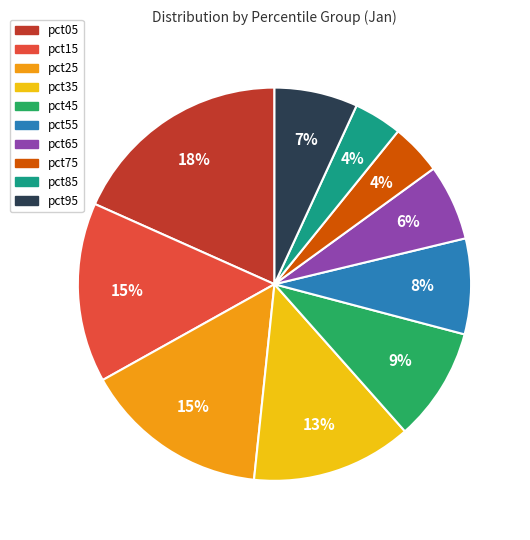

Combined, do pct75 and pct55 account for over 50%?

No